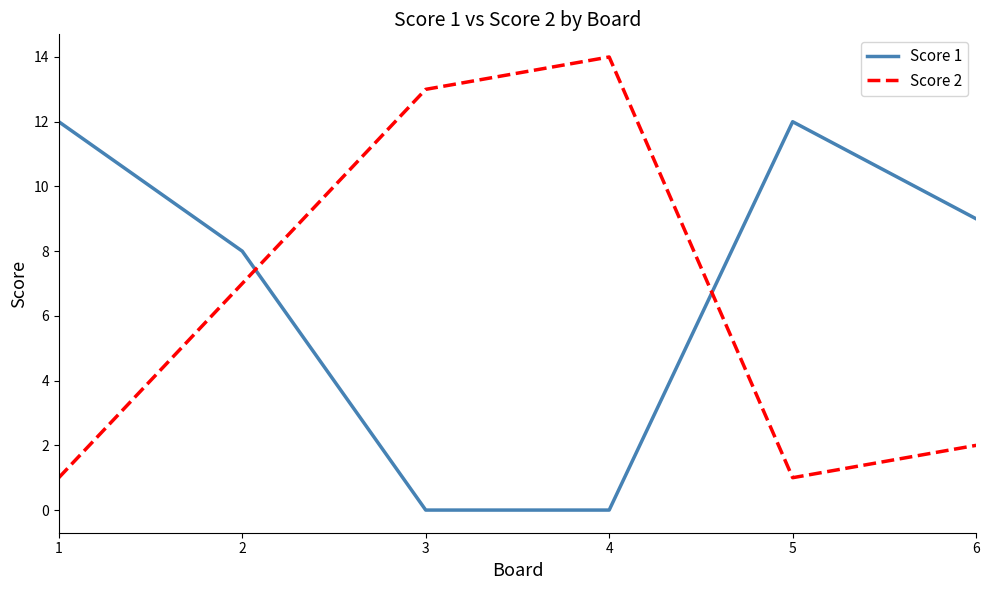

Reading left to right, what are all the values shown in this chart?

Score 1: 12	8	0	0	12	9
Score 2: 1	7	13	14	1	2